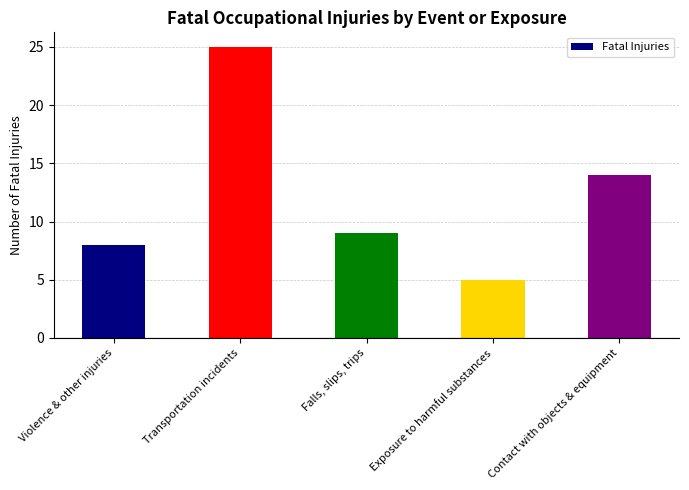

Rank the categories by value from highest to lowest.

Transportation incidents, Contact with objects & equipment, Falls, slips, trips, Violence & other injuries, Exposure to harmful substances